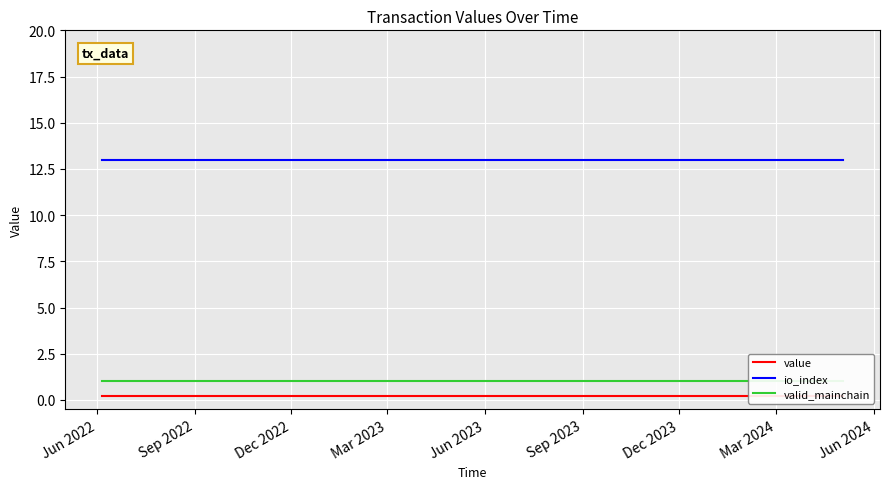

What is the highest value of the value series?

0.2